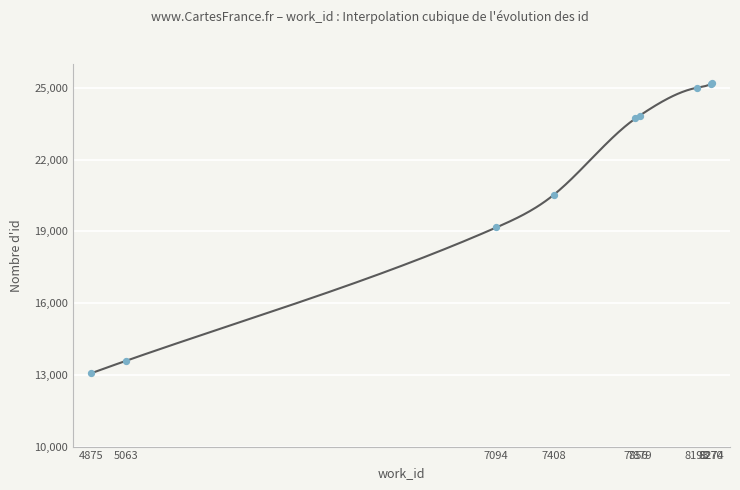

What is the change in value from 7408 to 7879?

+3315